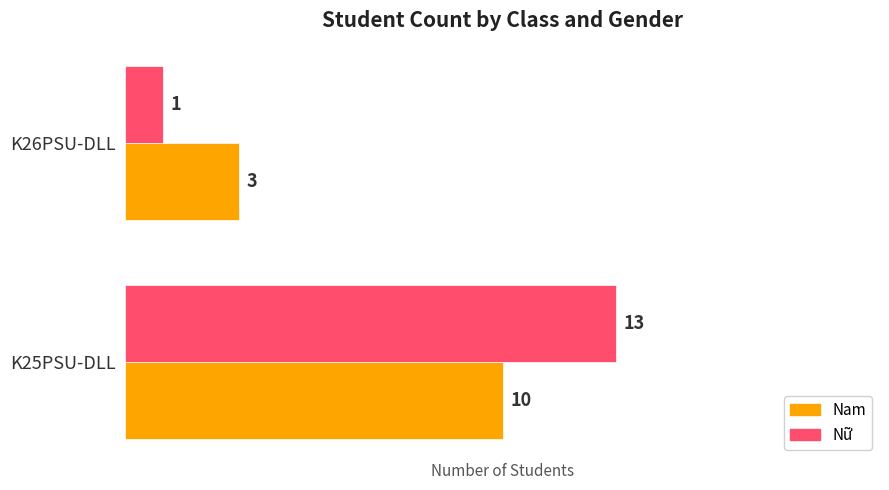

What is the greatest value displayed?

13